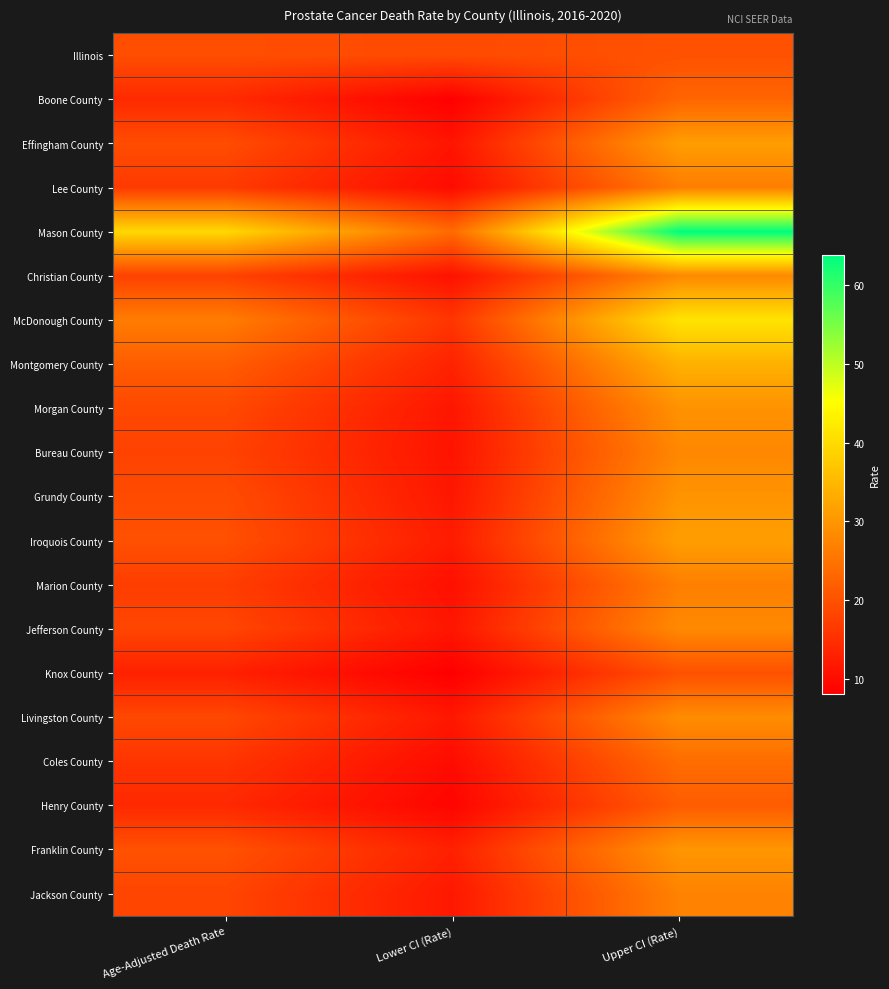

What is the spread (max minus min) of values at Age-Adjusted Death Rate?

26.7